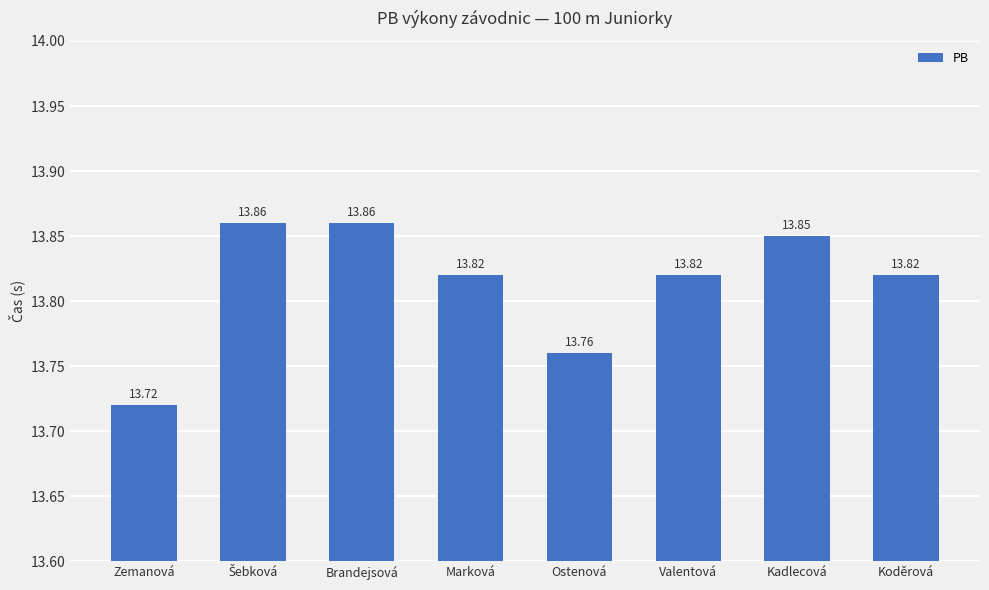

How many distinct data groups are displayed?

1